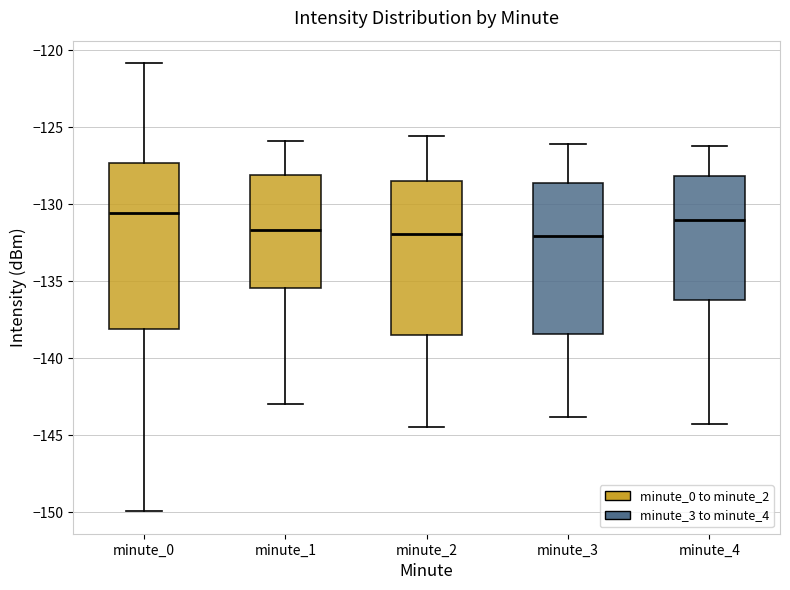

Comparing the boxes themselves (not the whiskers), which one is the tallest?

minute_0